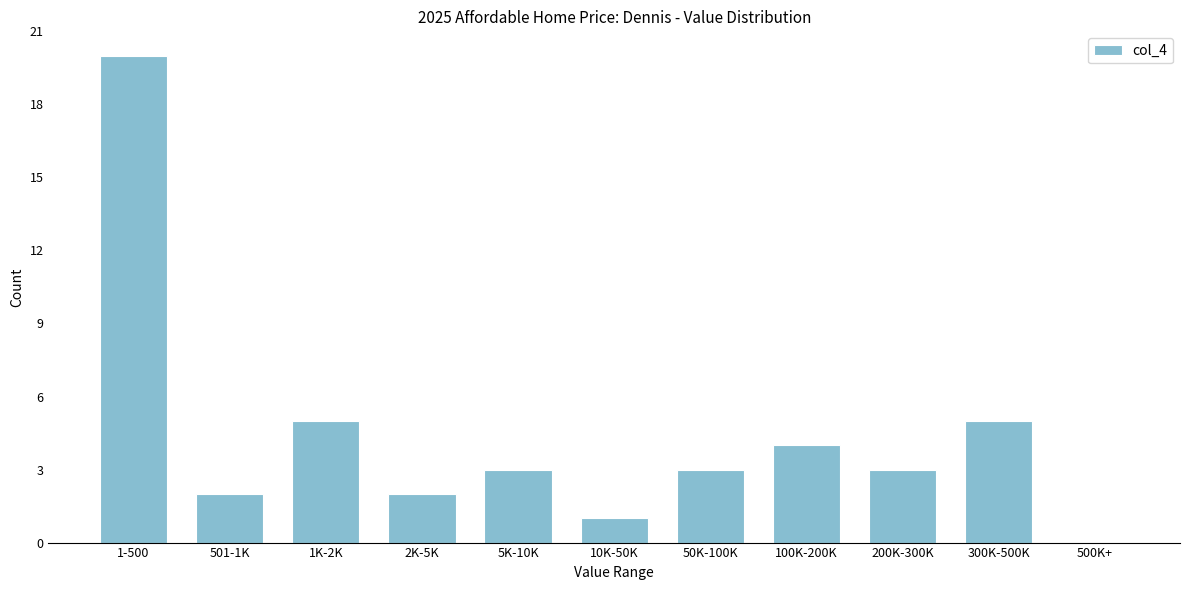

Reading left to right, what are all the values shown in this chart?

1-500=20	501-1K=2	1K-2K=5	2K-5K=2	5K-10K=3	10K-50K=1	50K-100K=3	100K-200K=4	200K-300K=3	300K-500K=5	500K+=0